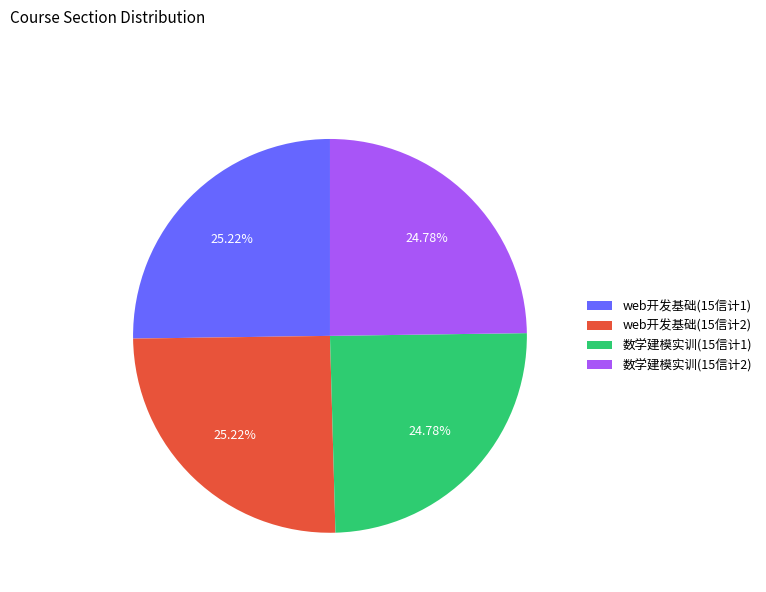

How many slices are in this pie chart?

4